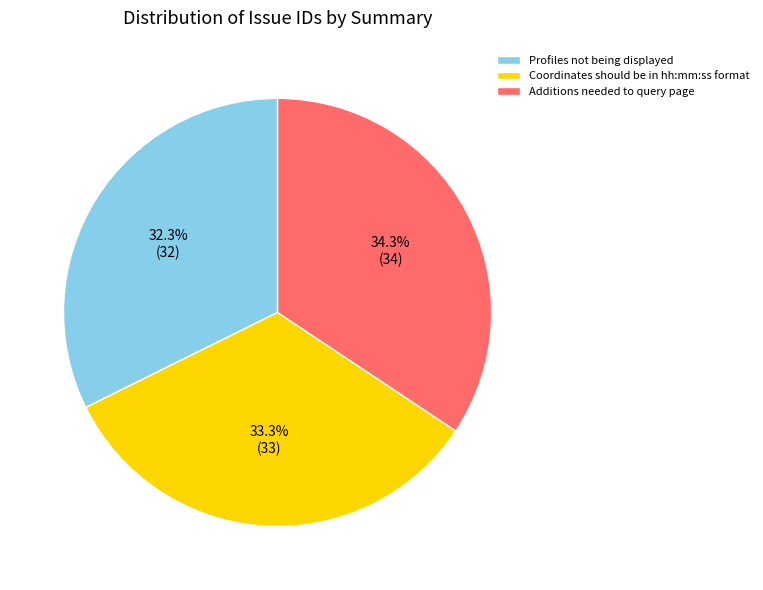

Combined, do Coordinates should be in hh:mm:ss format and Profiles not being displayed account for over 50%?

Yes